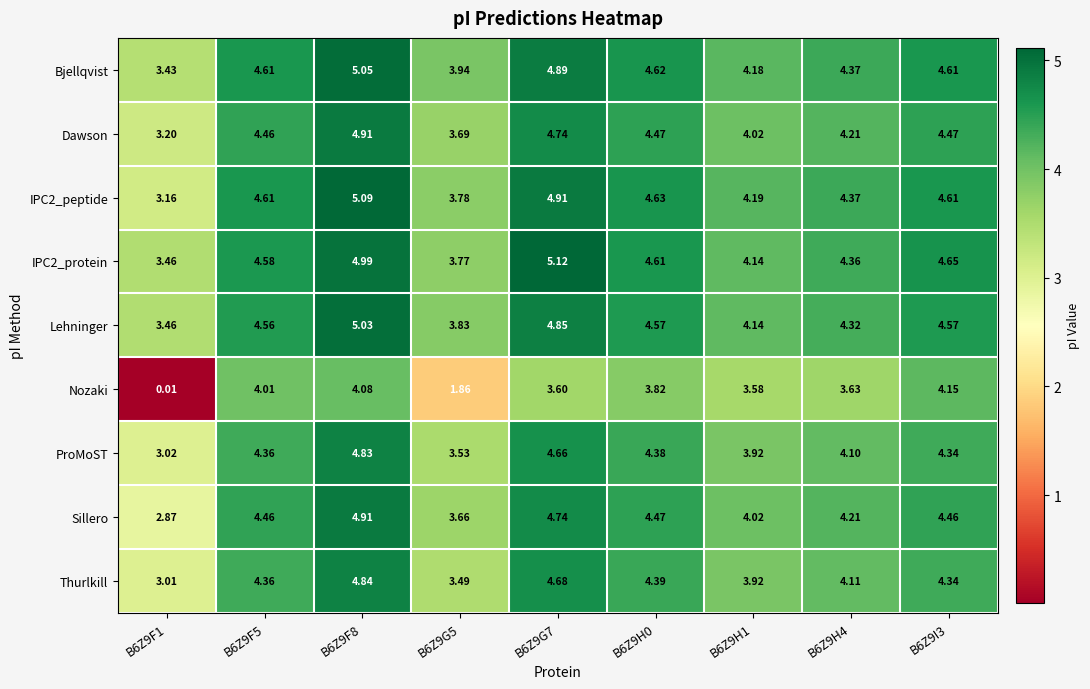

What is the difference between the highest and lowest values at B6Z9F8?

1.0